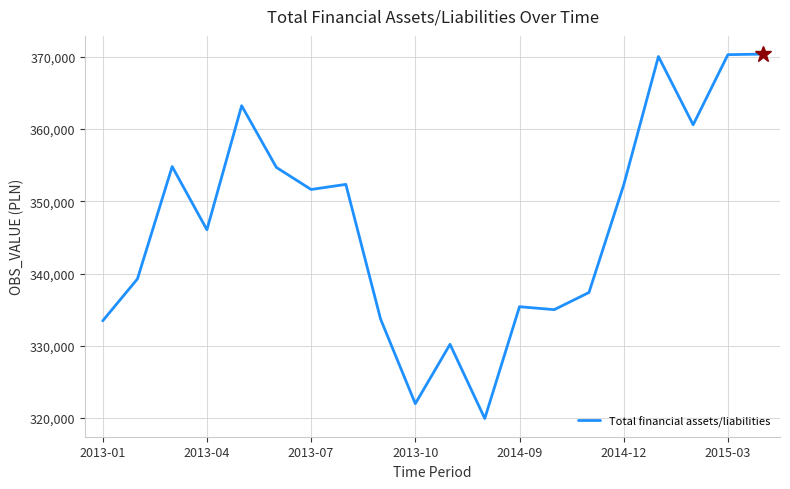

What is the smallest value displayed?

319933